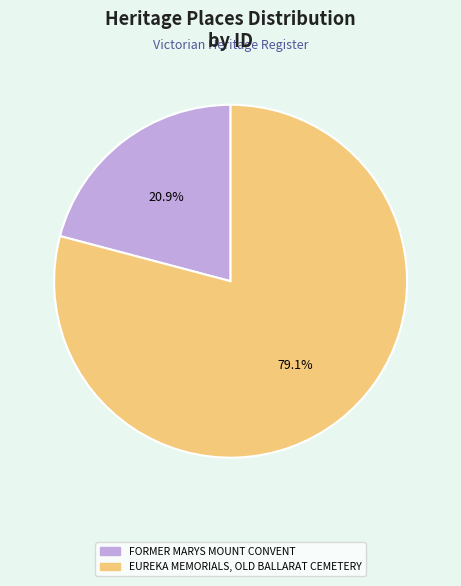

How much of the chart is everything except FORMER MARYS MOUNT CONVENT?

79.1%